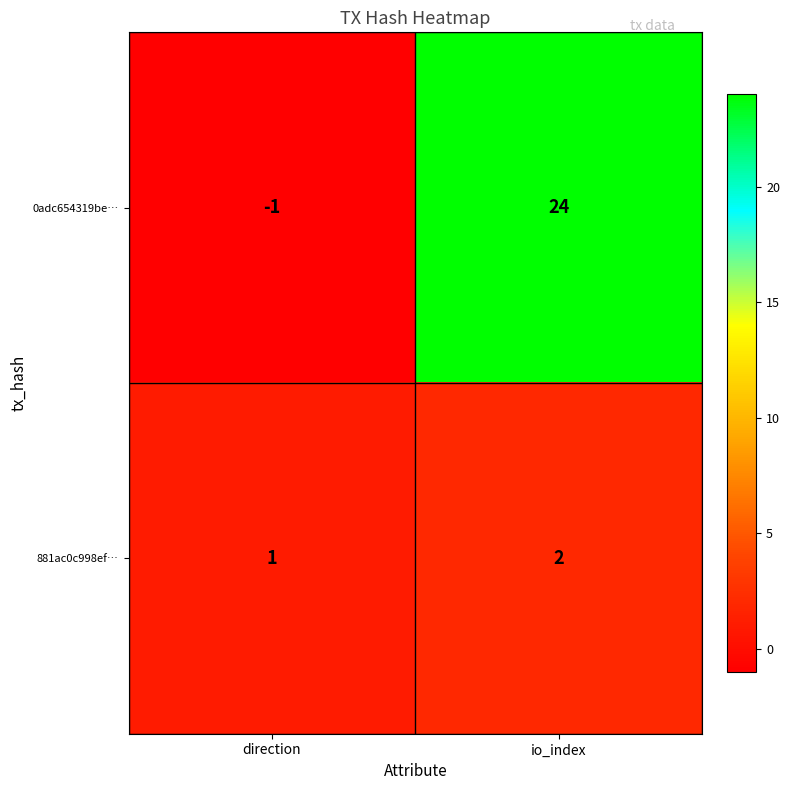

What is the spread (max minus min) of values at io_index?

22